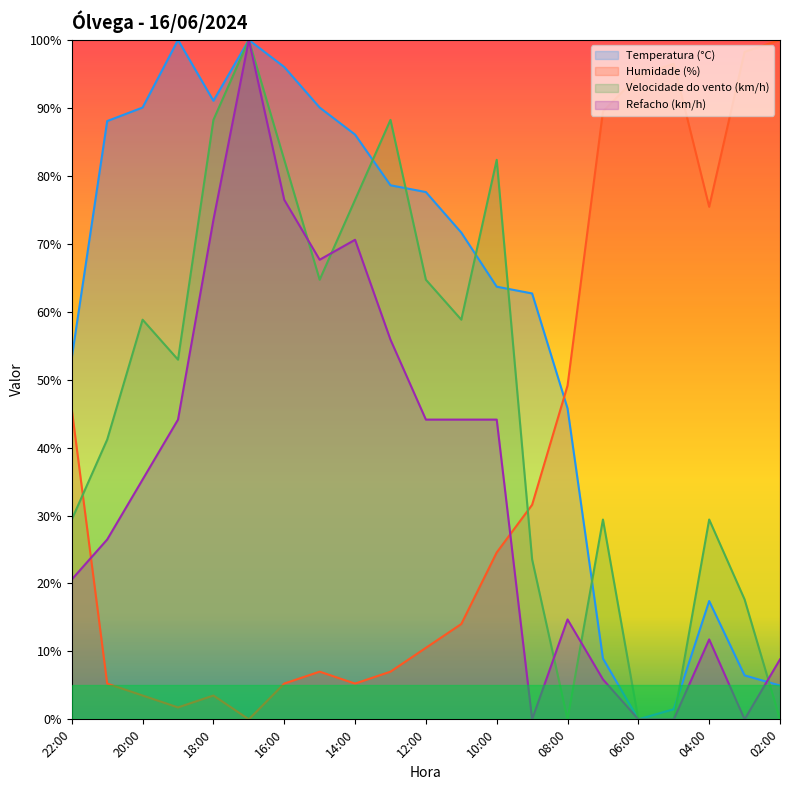

Which label corresponds to the largest value in the chart?

19:00